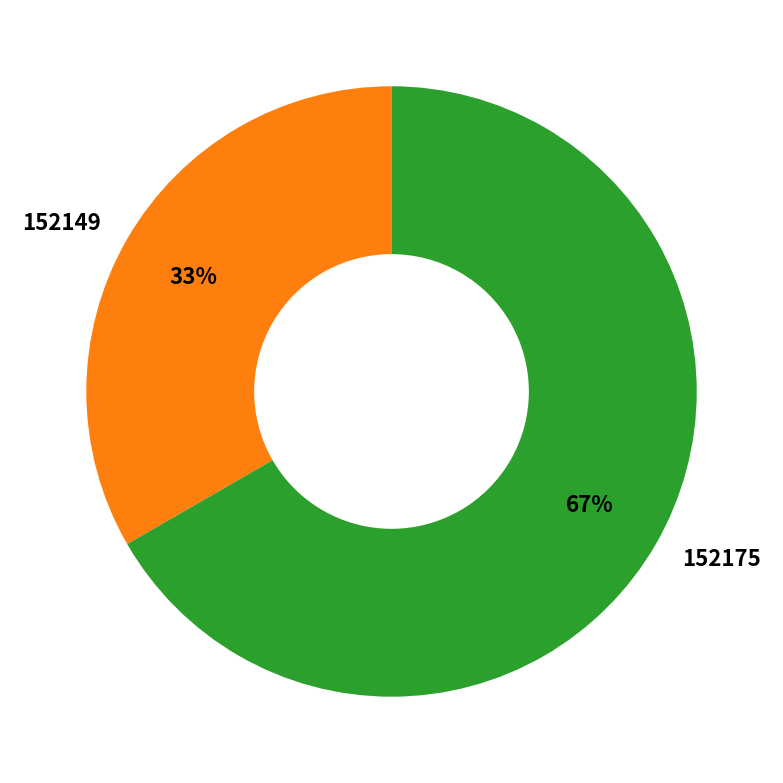

What is the majority slice?

152175